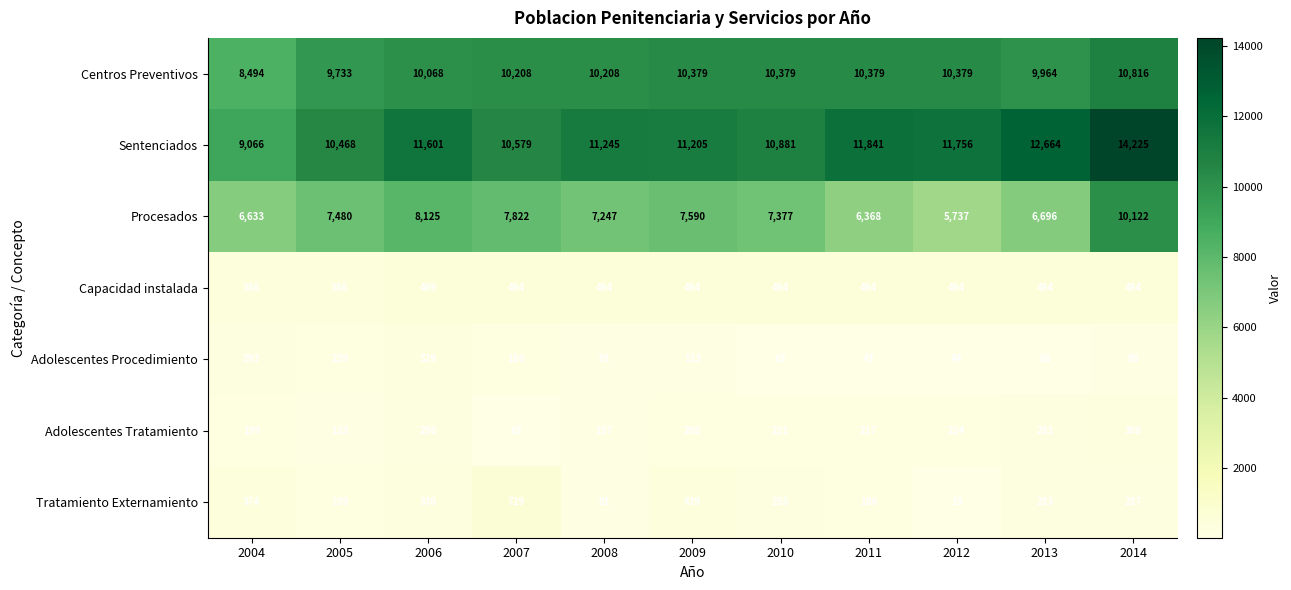

Rank the series by their maximum value, from highest to lowest.

Sentenciados, Centros Preventivos, Procesados, Tratamiento Externamiento, Capacidad instalada, Adolescentes Procedimiento, Adolescentes Tratamiento